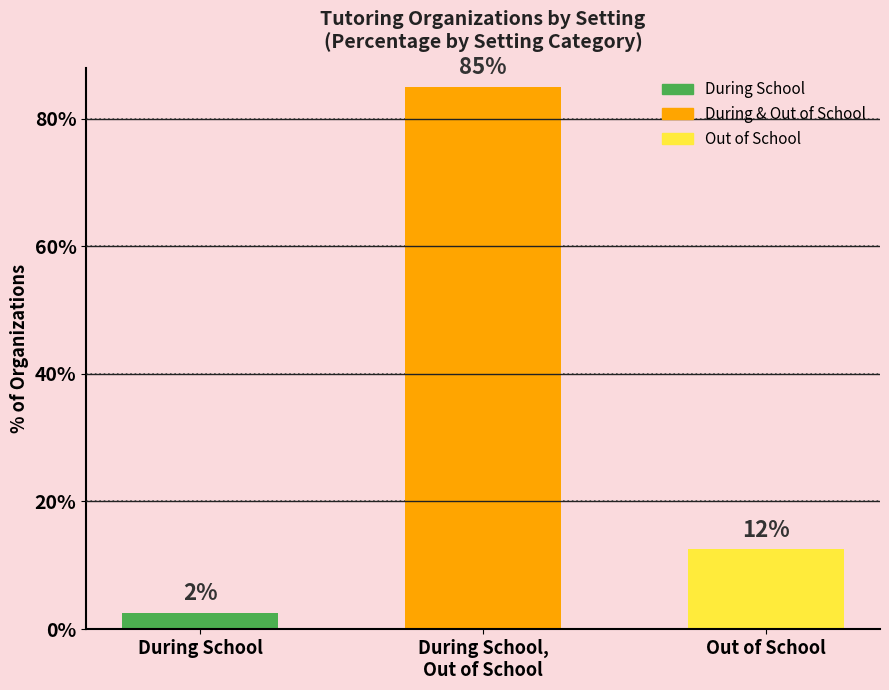

At which label is the value closest to 43?

Out of School